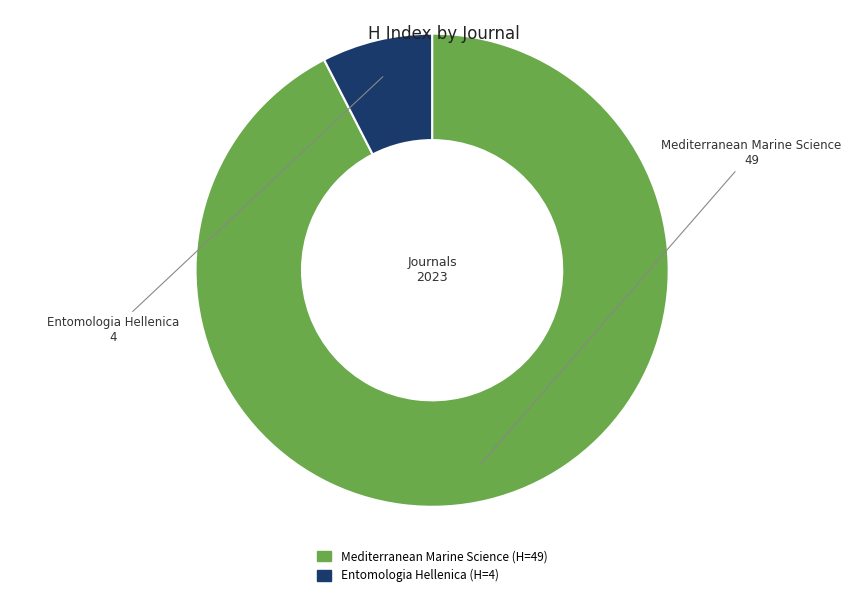

Count the number of slices in the pie.

2